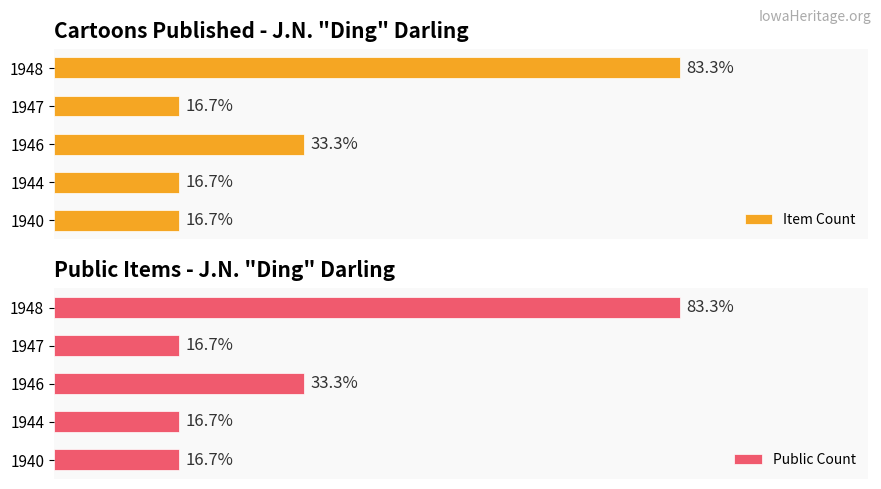

How many values in the Item Count series exceed 1?

2